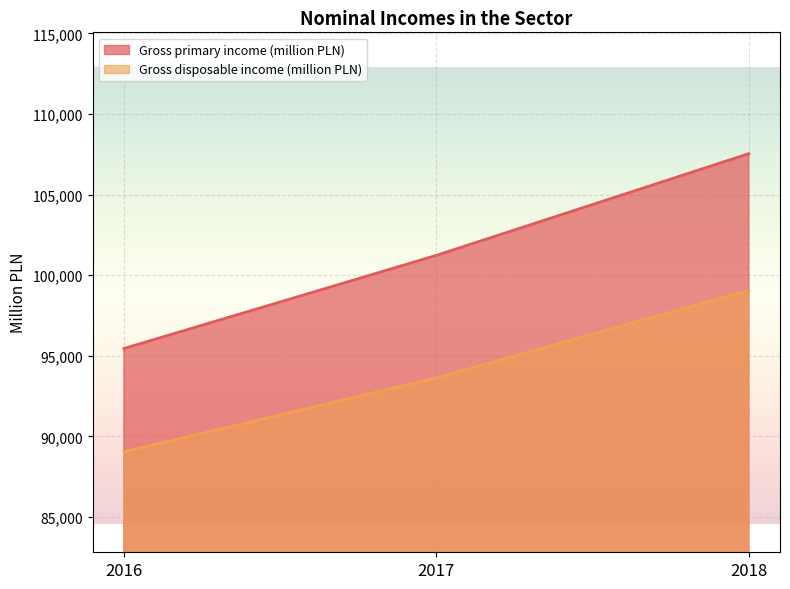

Does the chart display data point markers on the line(s)?

No